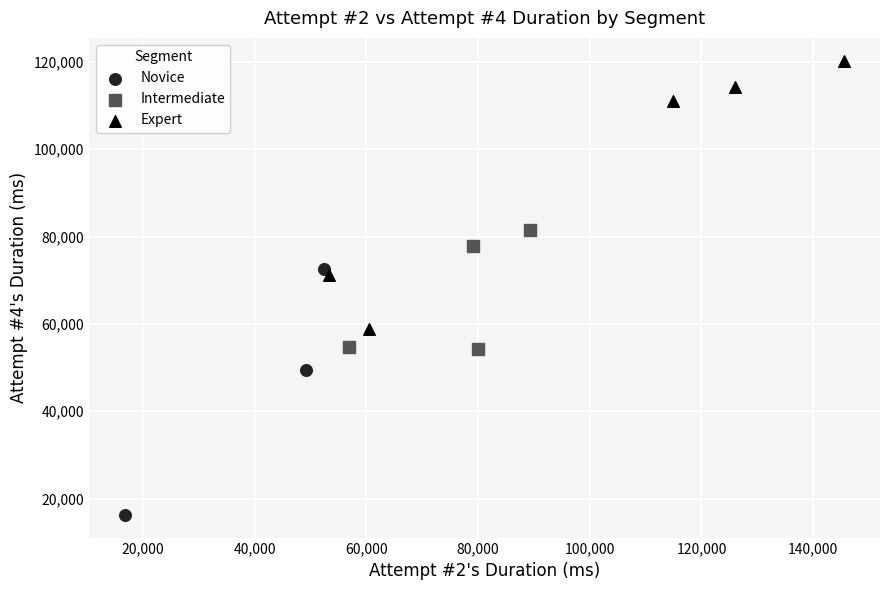

Which series reaches the maximum Y coordinate?

Expert